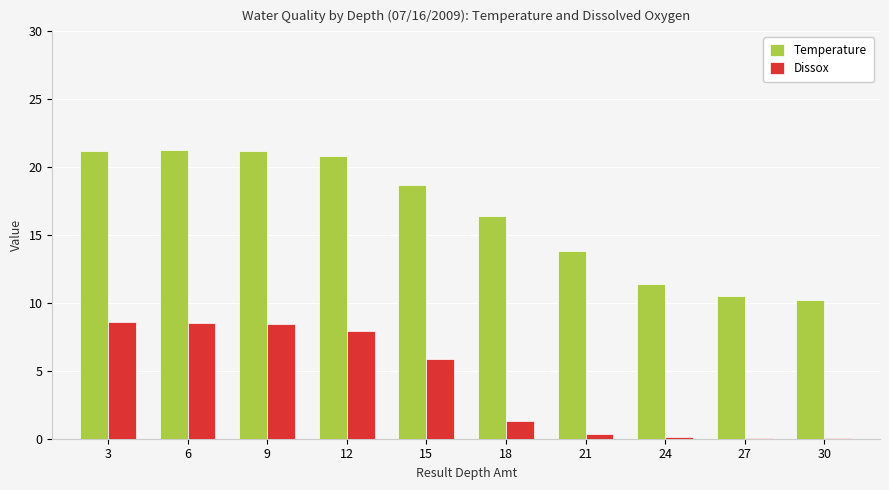

Where is Dissox nearest to the value 4?

15